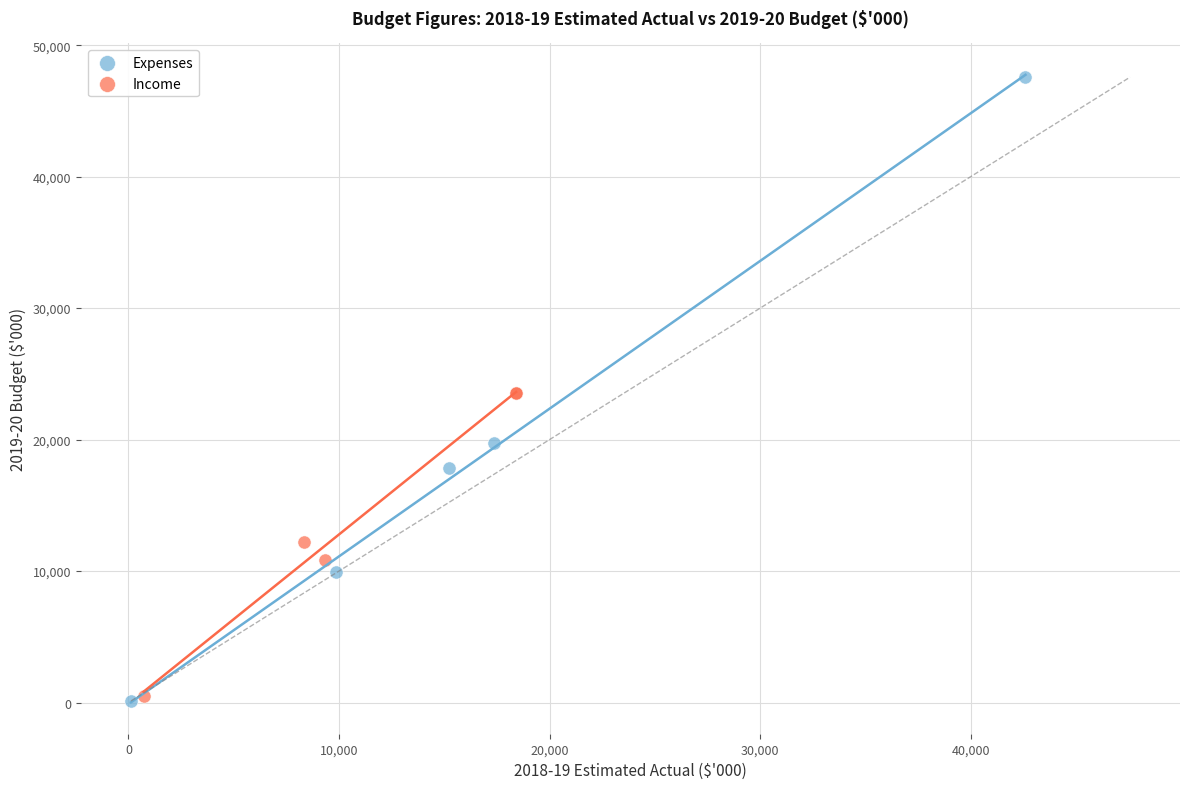

Which series reaches the maximum Y coordinate?

Expenses